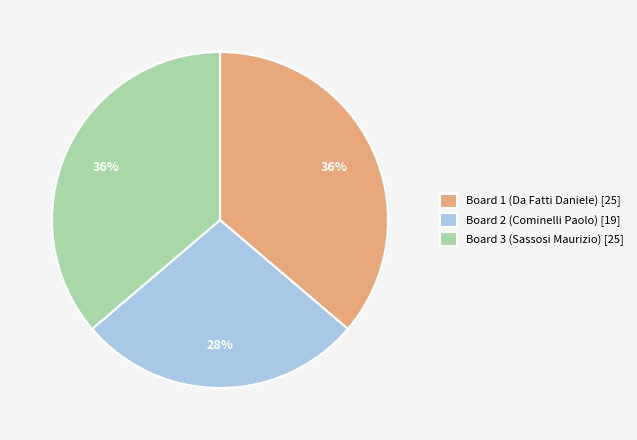

How many segments does this pie chart have?

3